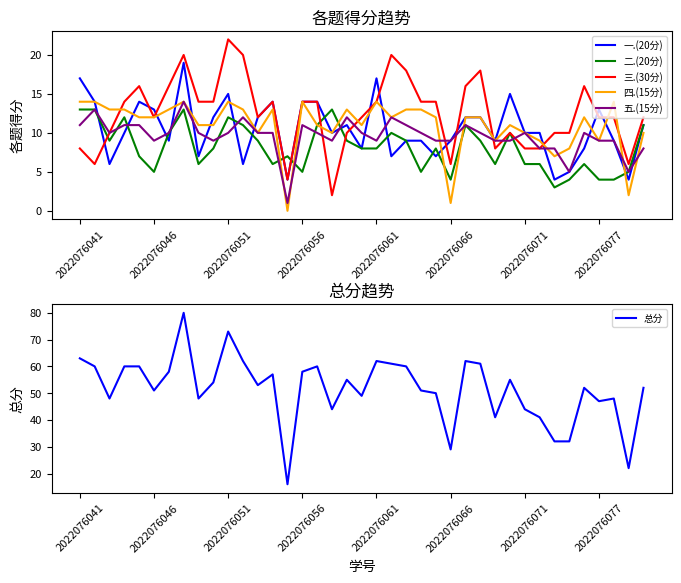

Does the chart have visible grid lines?

No